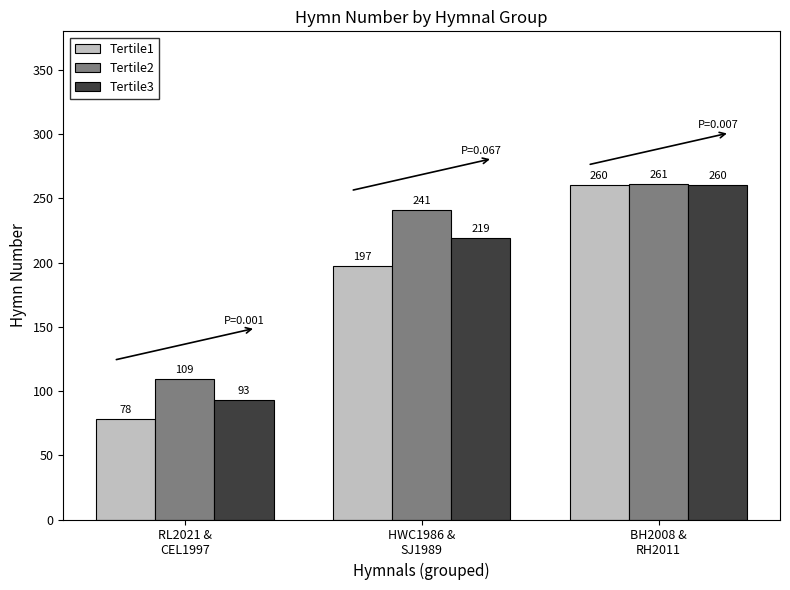

List the series in order of their overall mean, highest first.

Tertile2, Tertile3, Tertile1